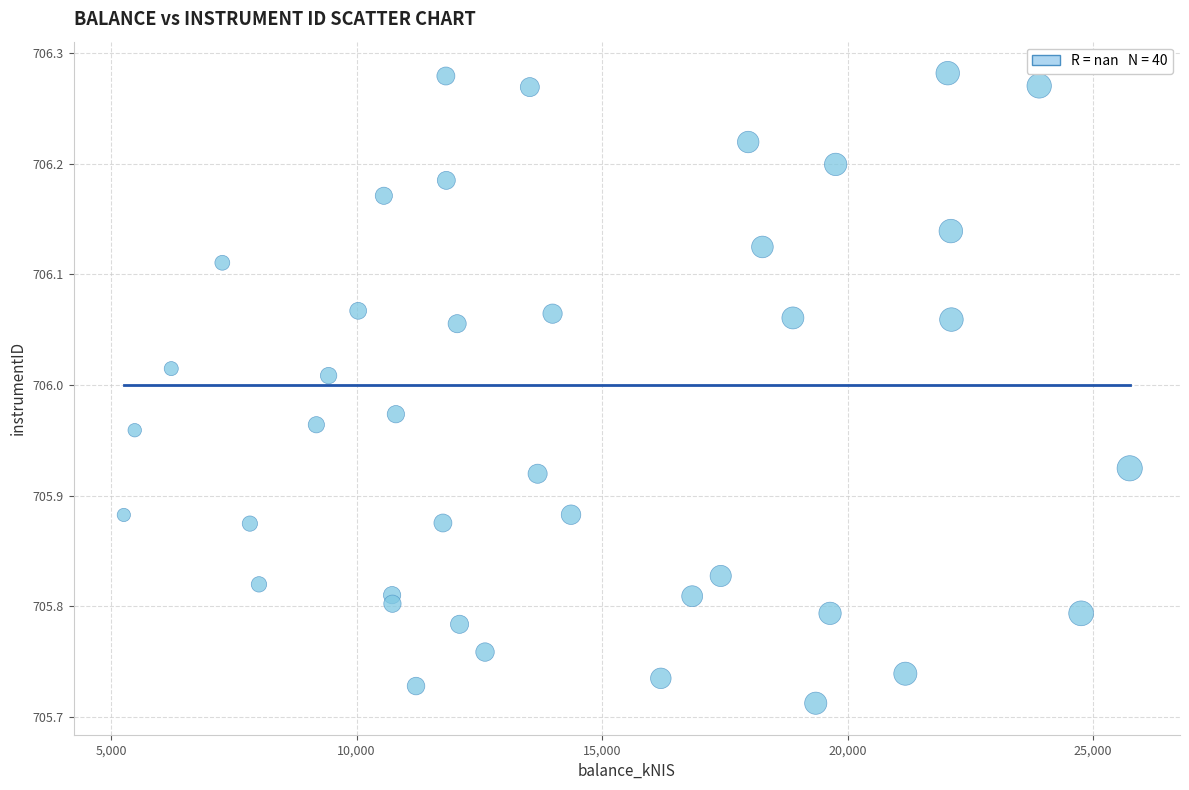

What is the range of X values (max minus min)?

20483.8